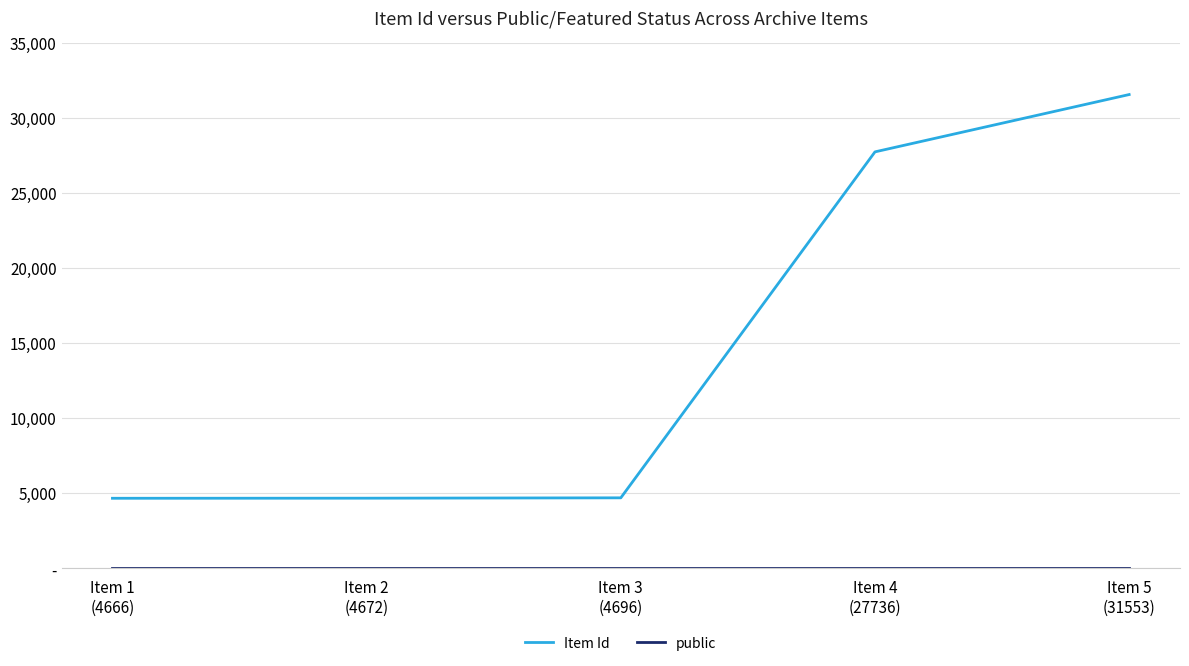

Reading left to right, what are all the values shown in this chart?

Item Id: 4666	4672	4696	27736	31553
public: 1	1	1	1	1